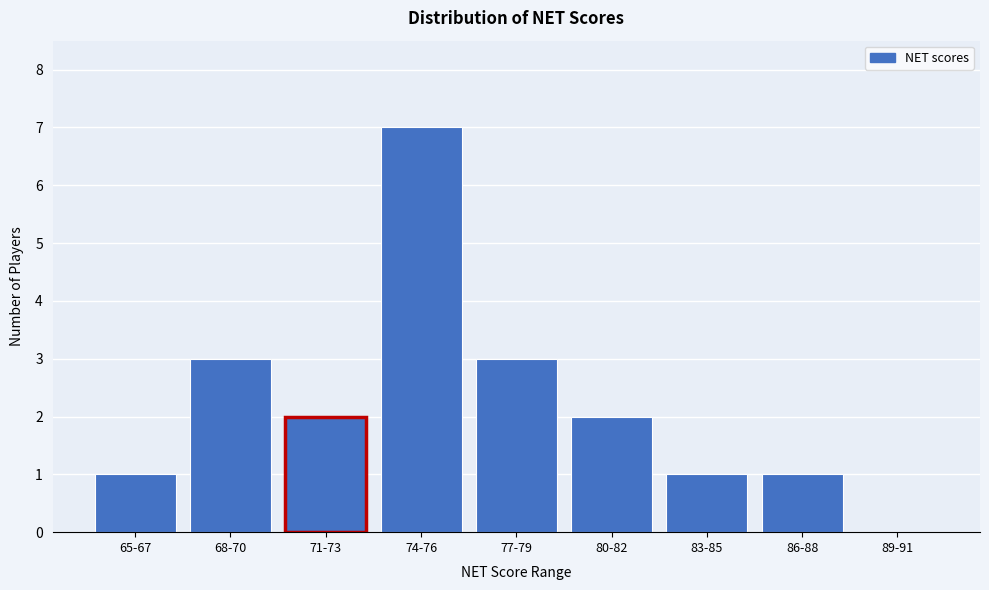

Reading right to left, list all the values displayed in this chart.

89-91=0	86-88=1	83-85=1	80-82=2	77-79=3	74-76=7	71-73=2	68-70=3	65-67=1